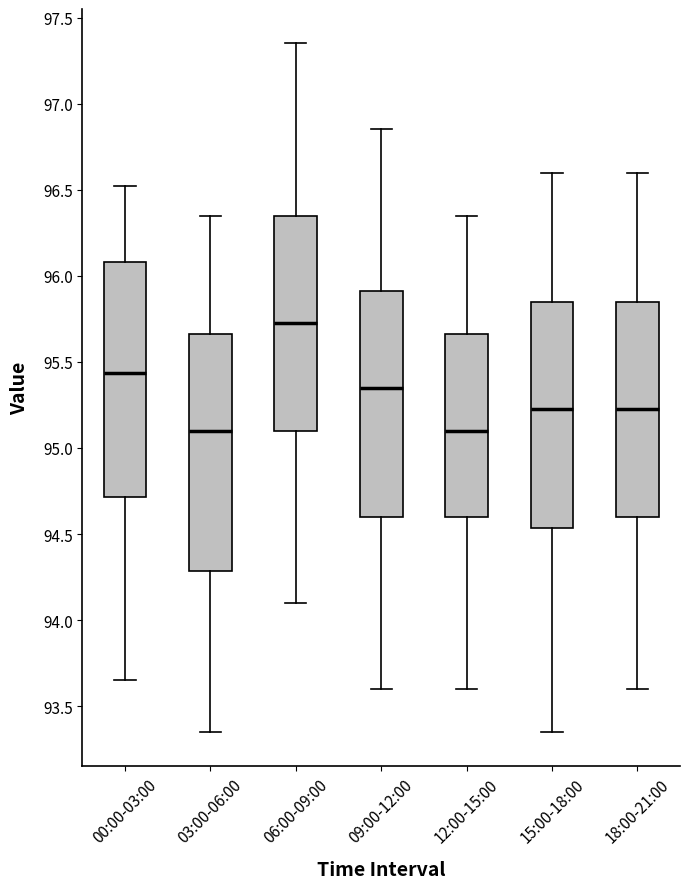

Reading left to right, transcribe this box plot: for each box, give where its median line is, the range the box spans, and where its two whiskers end, as read against the y-axis. The values are not printed on the chart, so give them approximately, as read against the axis.

00:00-03:00: median 95.45, box 94.70 to 96.10, whiskers 93.65 to 96.50
03:00-06:00: median 95.10, box 94.30 to 95.65, whiskers 93.35 to 96.35
06:00-09:00: median 95.75, box 95.10 to 96.35, whiskers 94.10 to 97.35
09:00-12:00: median 95.35, box 94.60 to 95.90, whiskers 93.60 to 96.85
12:00-15:00: median 95.10, box 94.60 to 95.65, whiskers 93.60 to 96.35
15:00-18:00: median 95.25, box 94.55 to 95.85, whiskers 93.35 to 96.60
18:00-21:00: median 95.25, box 94.60 to 95.85, whiskers 93.60 to 96.60